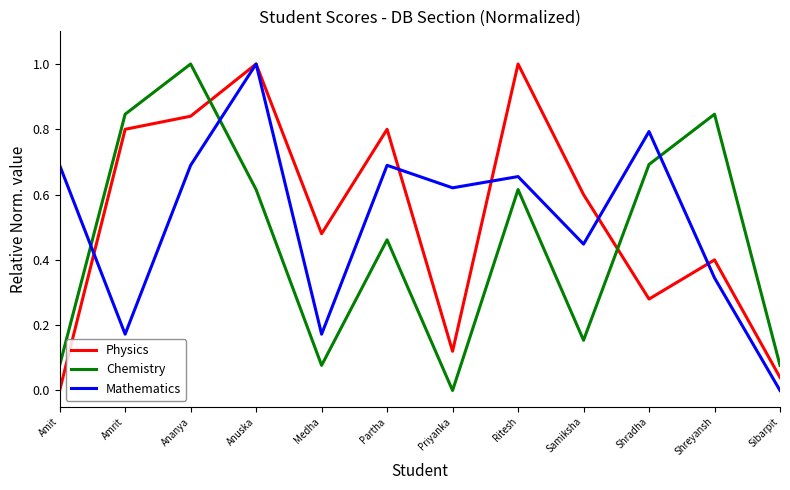

Is the value of Chemistry at Sibarpit greater than the value of Mathematics at Medha?

No